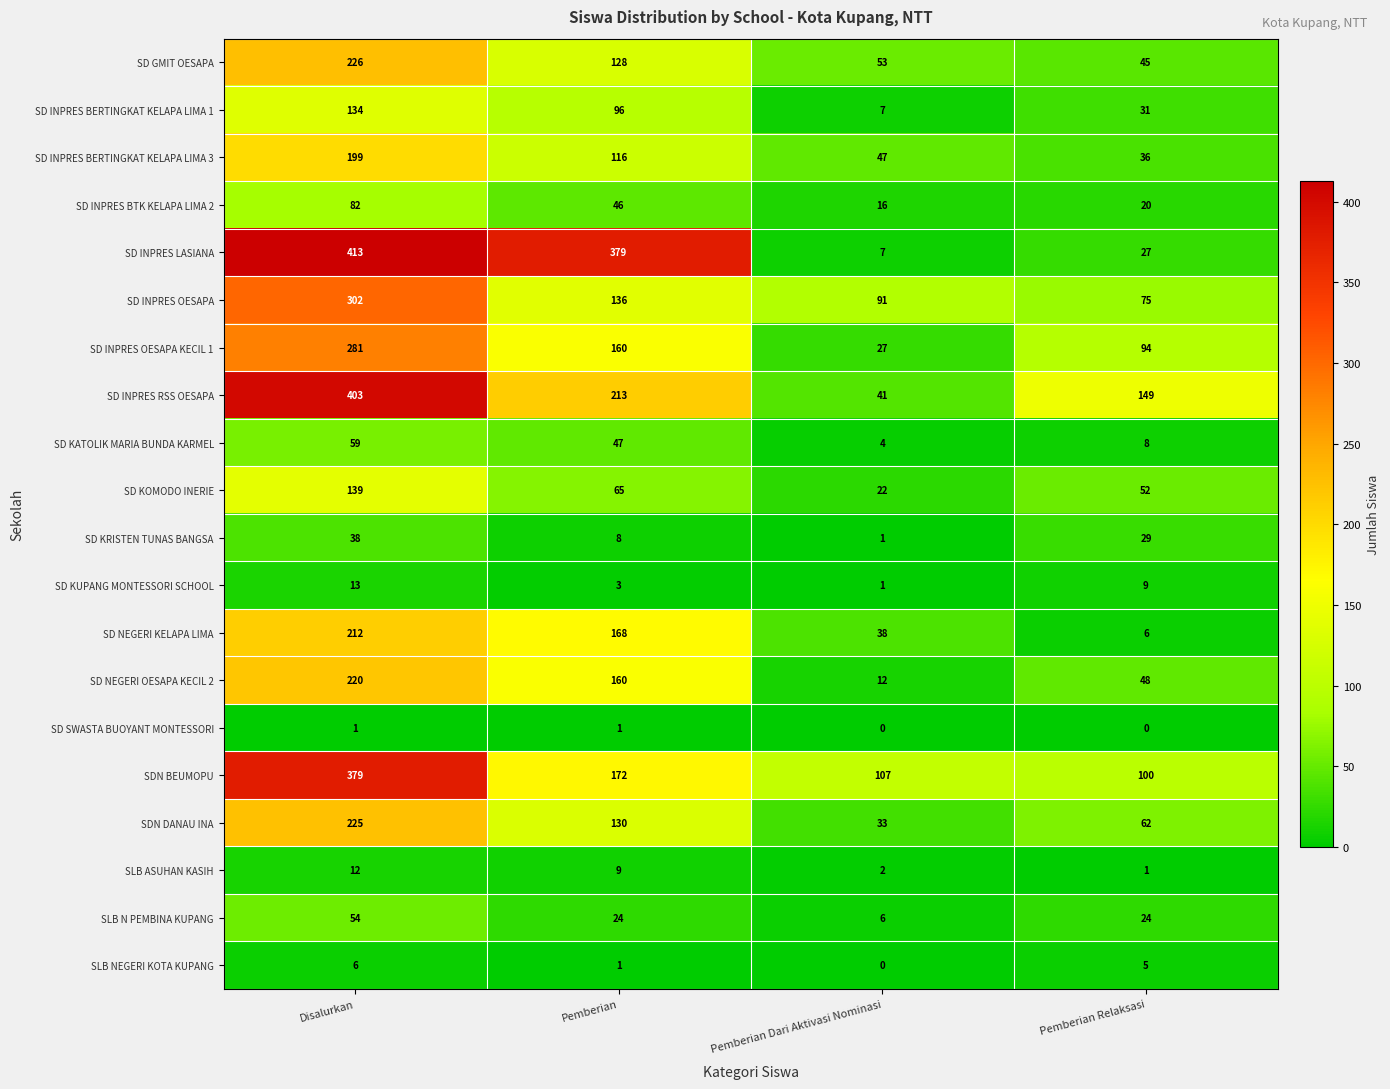

What is the greatest value displayed?

413